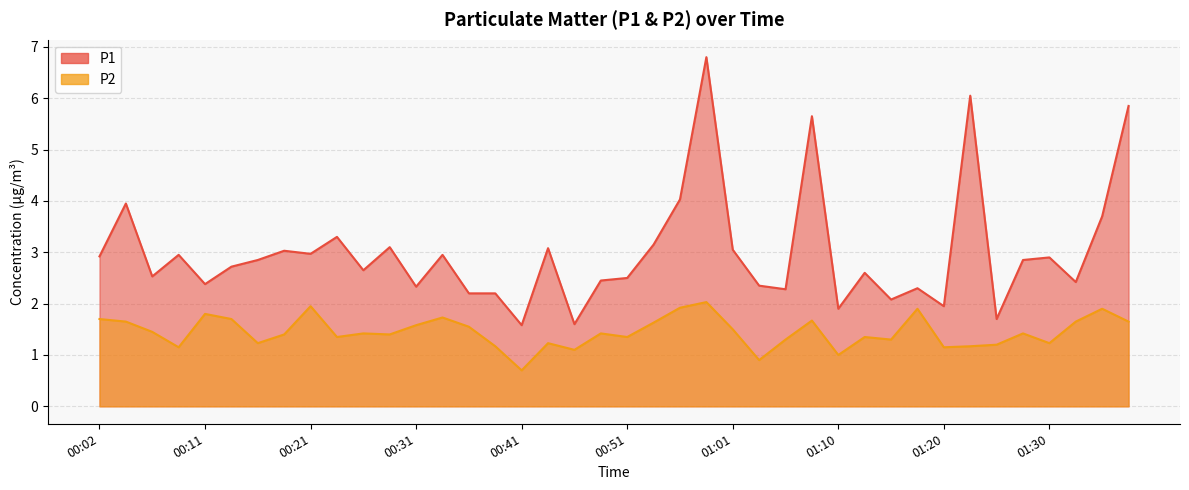

Which series has the widest spread of values?

P1